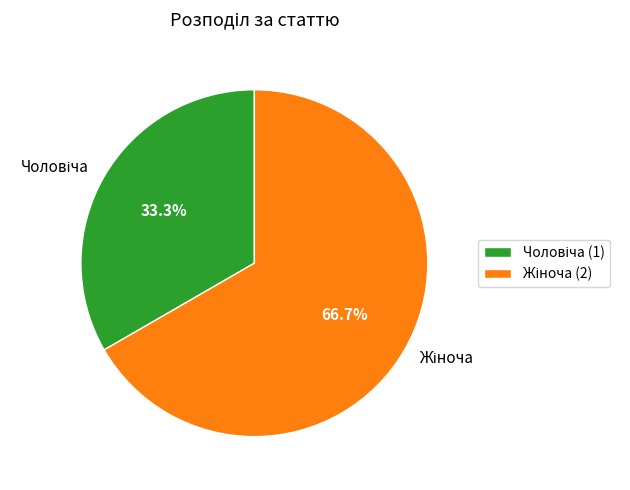

Is there a majority slice in this chart?

Yes